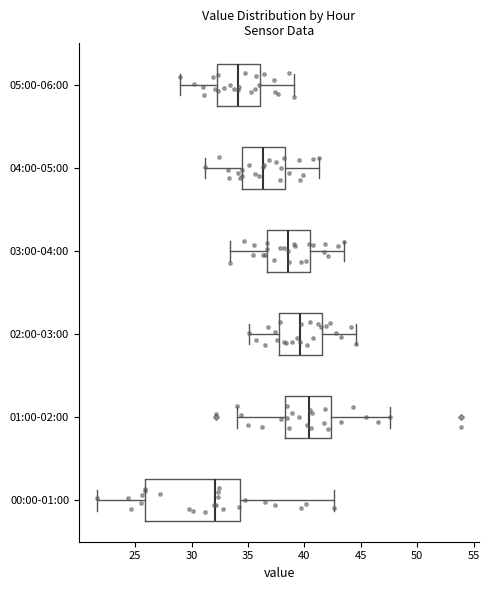

Reading bottom to top, transcribe this box plot: for each box, give where its median line is, the range the box spans, and where its two whiskers end, as read against the x-axis. The values are not printed on the chart, so give them approximately, as read against the axis.

00:00-01:00: median 32.0, box 26.0 to 34.5, whiskers 21.5 to 42.5
01:00-02:00: median 40.5, box 38.5 to 42.5, whiskers 34.0 to 47.5
02:00-03:00: median 39.5, box 38.0 to 41.5, whiskers 35.0 to 44.5
03:00-04:00: median 38.5, box 36.5 to 40.5, whiskers 33.5 to 43.5
04:00-05:00: median 36.5, box 34.5 to 38.5, whiskers 31.0 to 41.5
05:00-06:00: median 34.0, box 32.5 to 36.0, whiskers 29.0 to 39.0